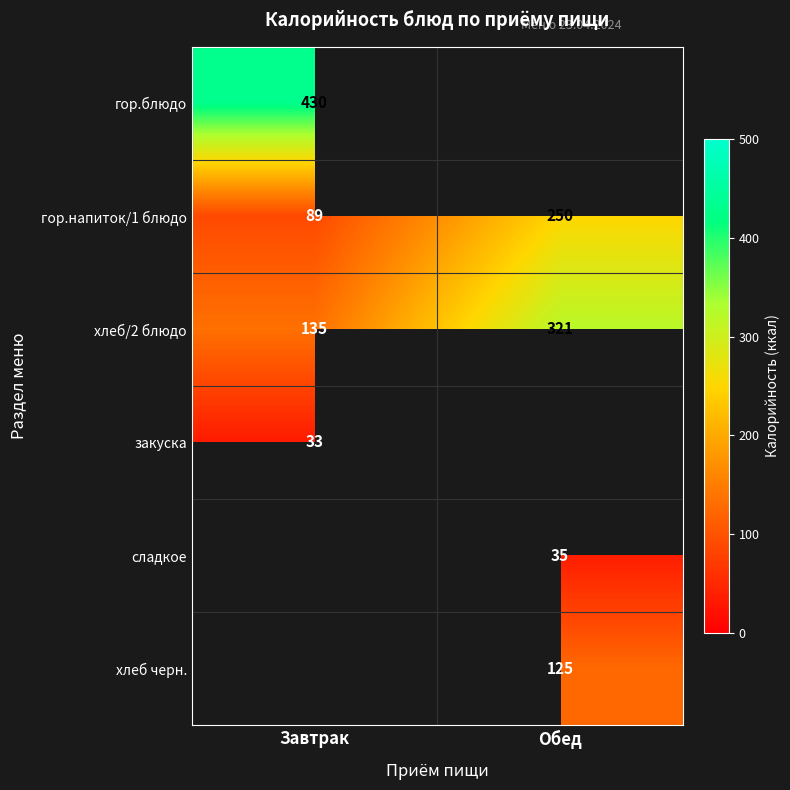

Rank the categories by хлеб/2 блюдо value from highest to lowest.

Обед, Завтрак